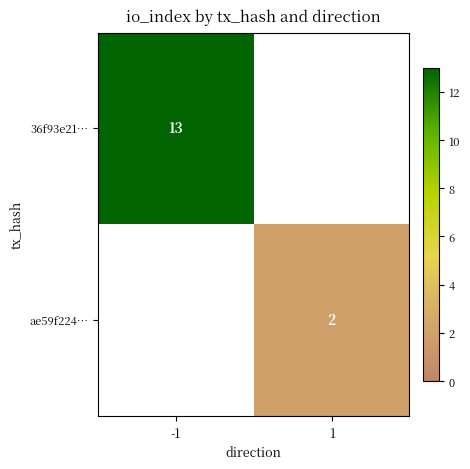

Is it true that 36f93e21… equals 17.6 at -1?

False